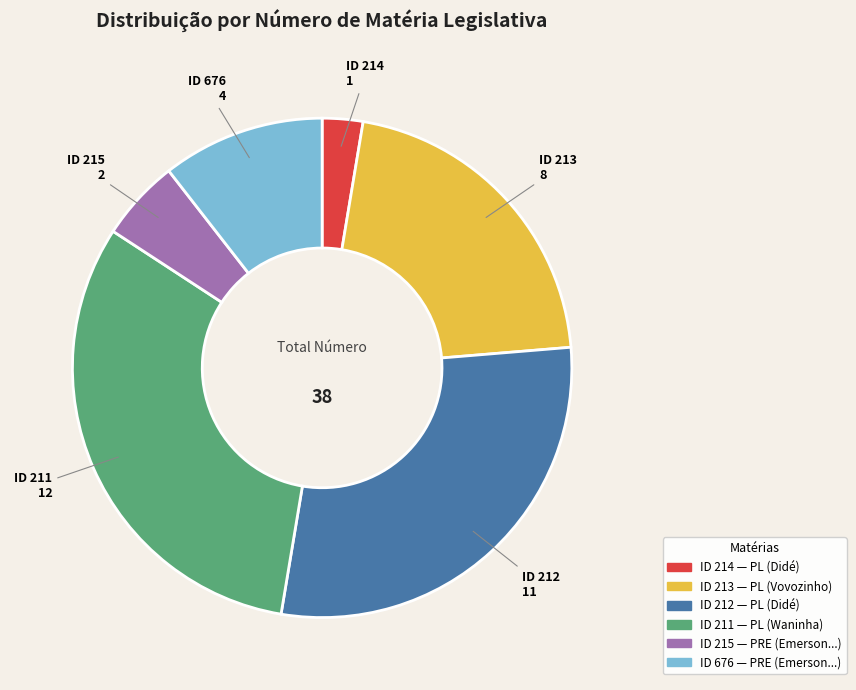

Does any single category account for the majority?

No